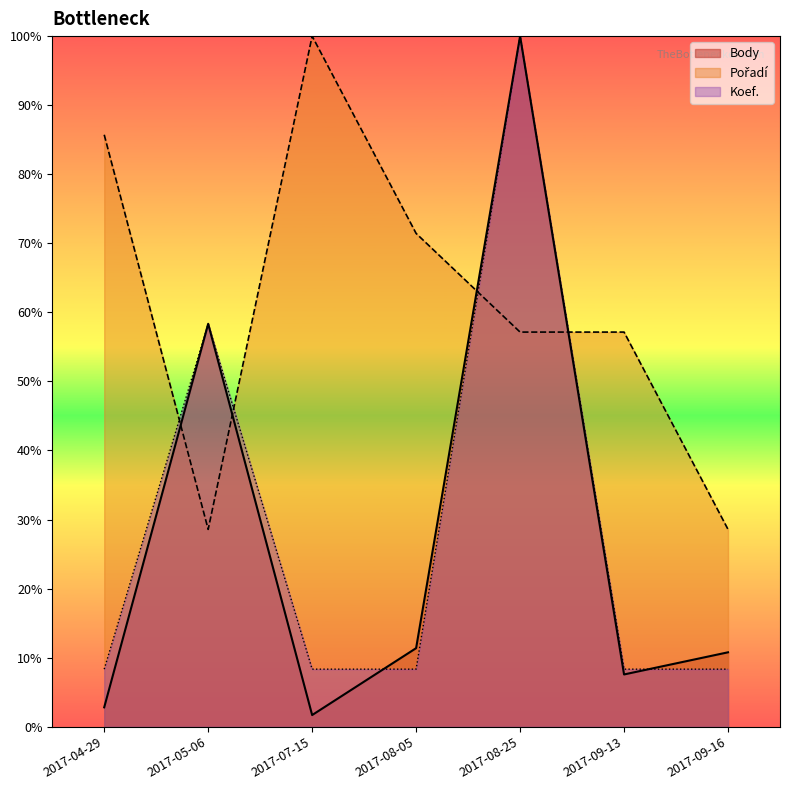

How many interior local peaks does the Pořadí series have?

1